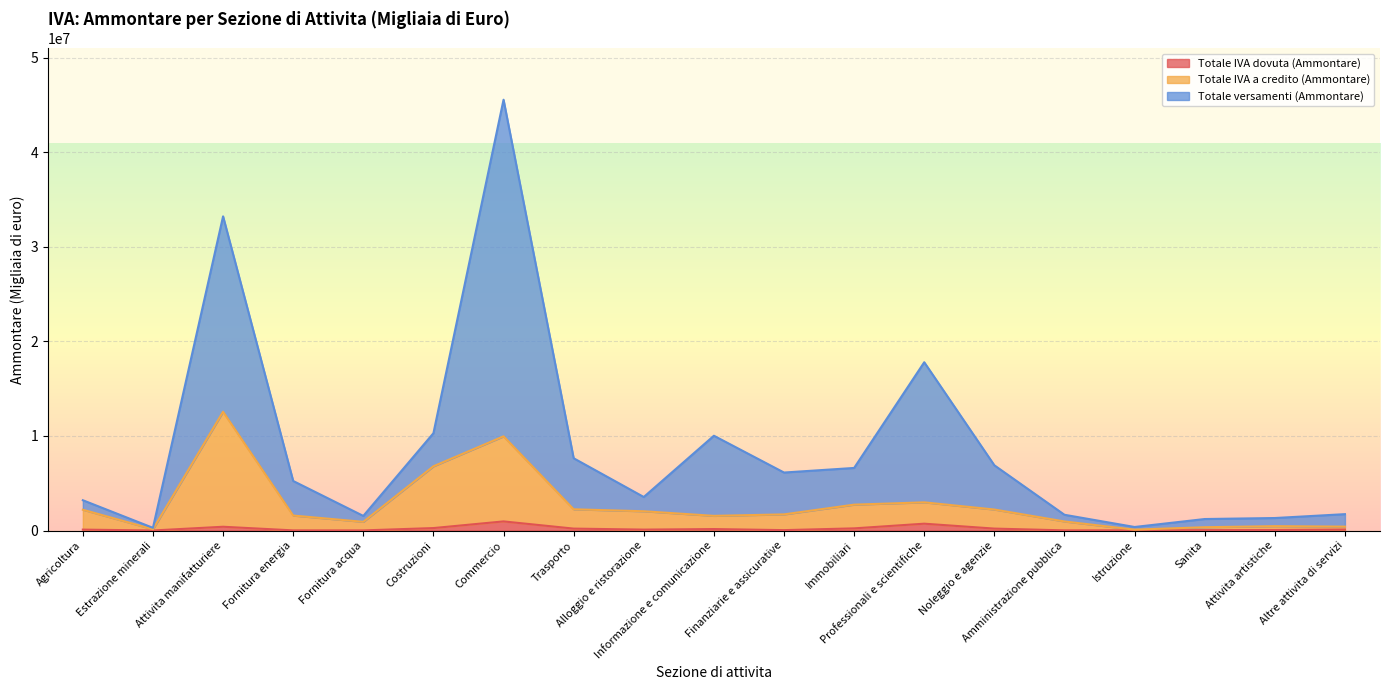

How many lines are shown in the chart?

3